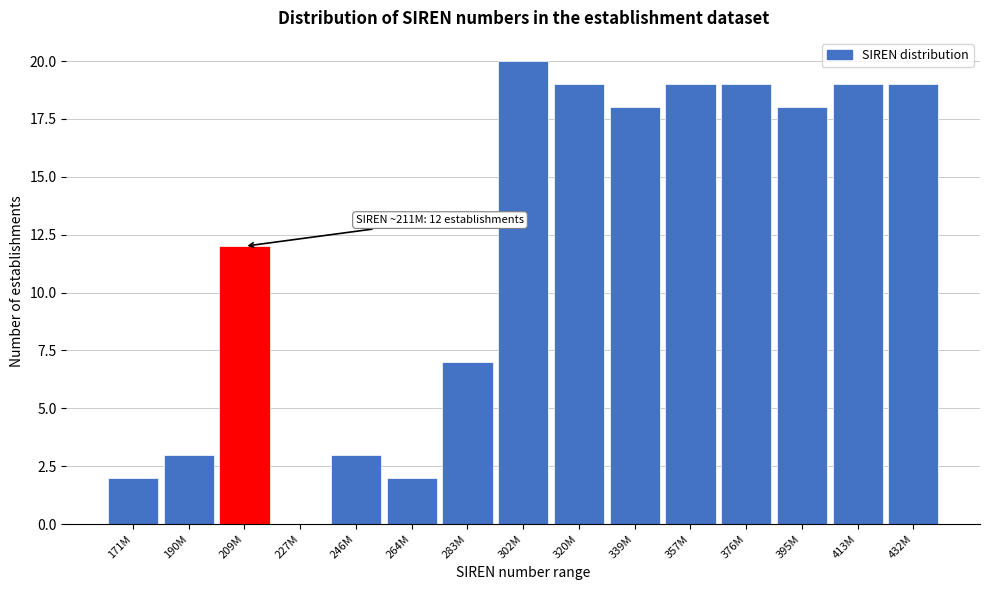

Reading left to right, what are all the values shown in this chart?

171M=2	190M=3	209M=12	227M=0	246M=3	264M=2	283M=7	302M=20	320M=19	339M=18	357M=19	376M=19	395M=18	413M=19	432M=19